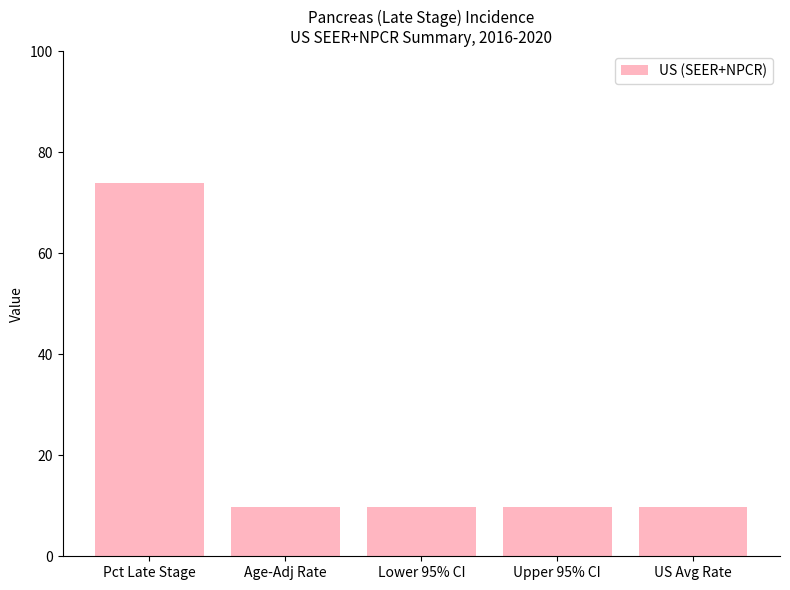

What is the change in value from Age-Adj Rate to Upper 95% CI?

+0.1